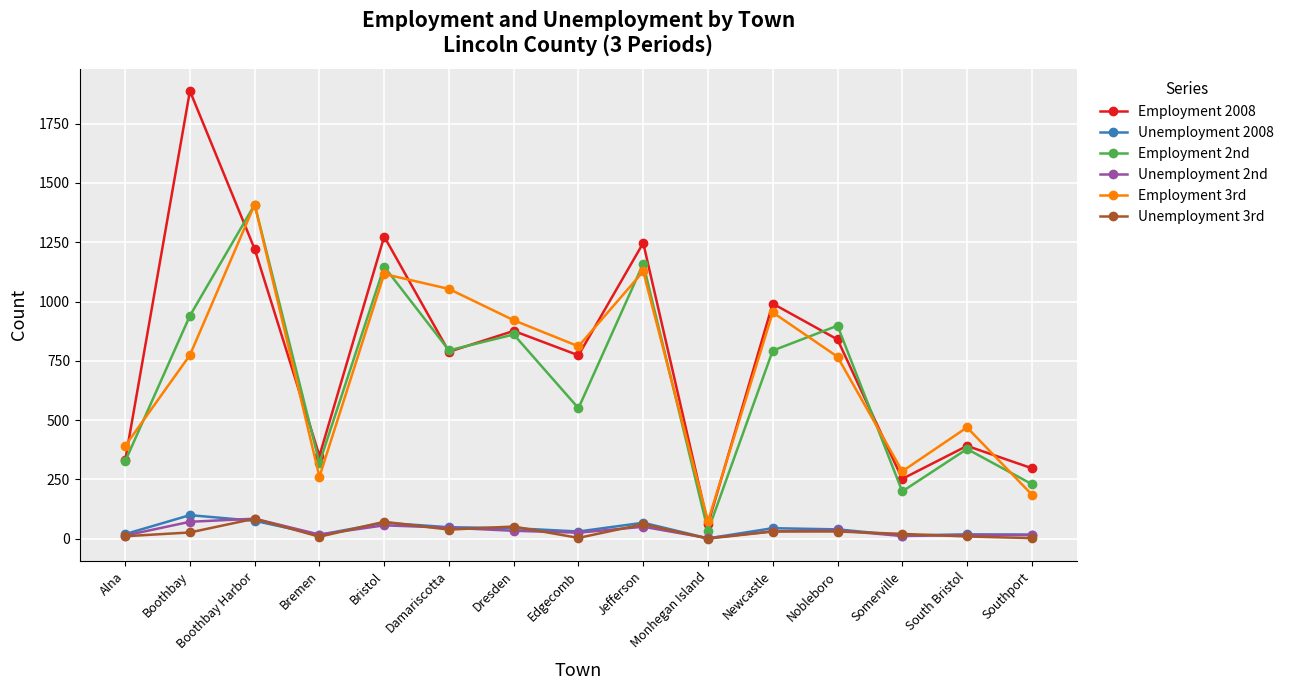

How many data points does each series have?

15